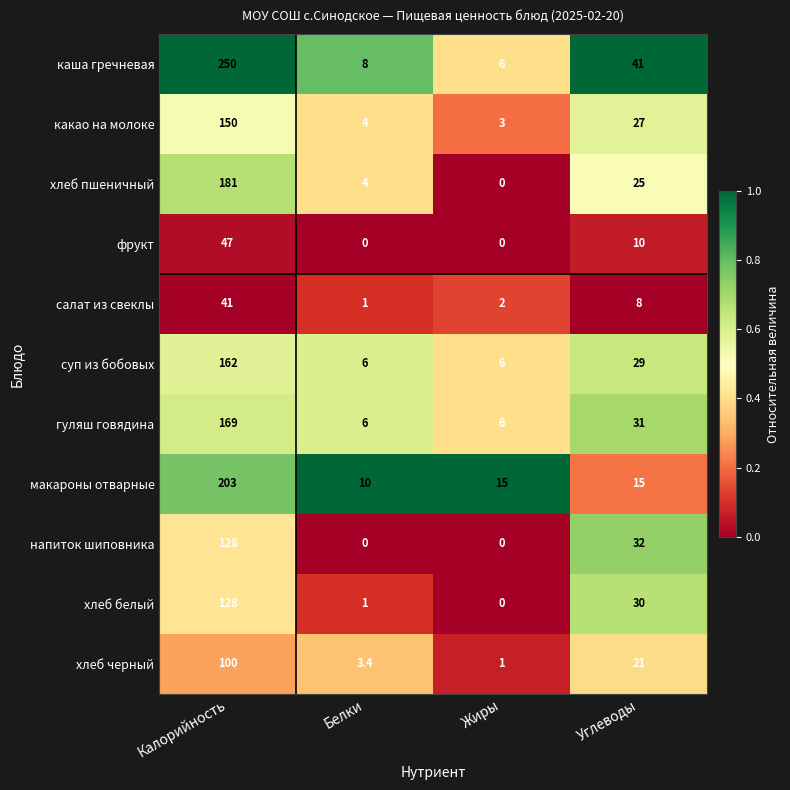

Rank the series at Углеводы from highest to lowest value.

каша гречневая, напиток шиповника, гуляш говядина, хлеб белый, суп из бобовых, какао на молоке, хлеб пшеничный, хлеб черный, макароны отварные, фрукт, салат из свеклы